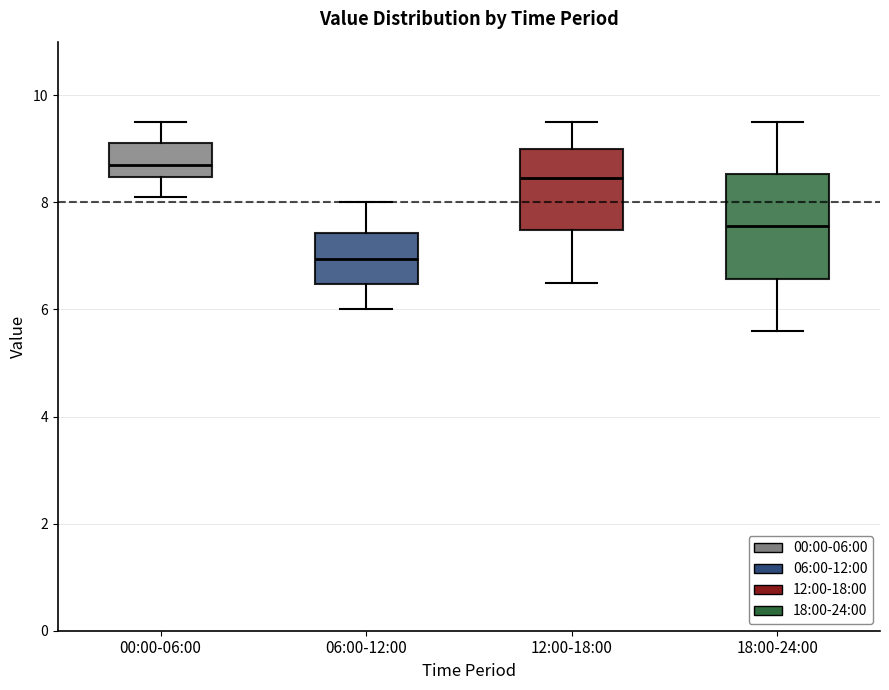

Reading left to right, read every box against the y-axis: the position of its median line, the range the box covers, and the ends of its whiskers. The values are not printed on the chart, so give them approximately, as read against the axis.

00:00-06:00: median 8.8, box 8.4 to 9.2, whiskers 8.2 to 9.6
06:00-12:00: median 7.0, box 6.4 to 7.4, whiskers 6.0 to 8.0
12:00-18:00: median 8.4, box 7.4 to 9.0, whiskers 6.6 to 9.6
18:00-24:00: median 7.6, box 6.6 to 8.6, whiskers 5.6 to 9.6